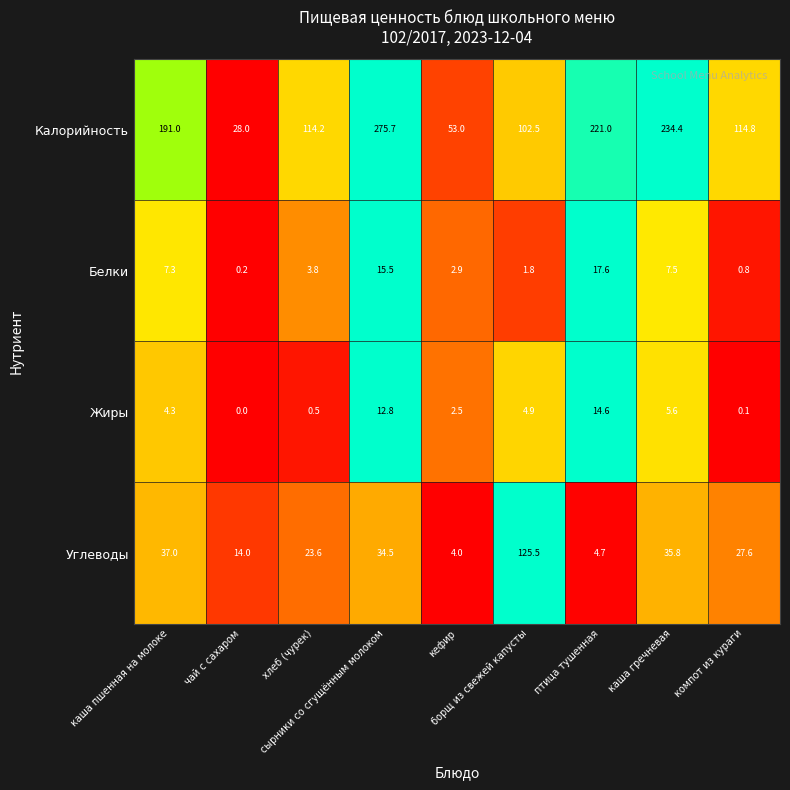

What is the minimum value for Углеводы?

4.0